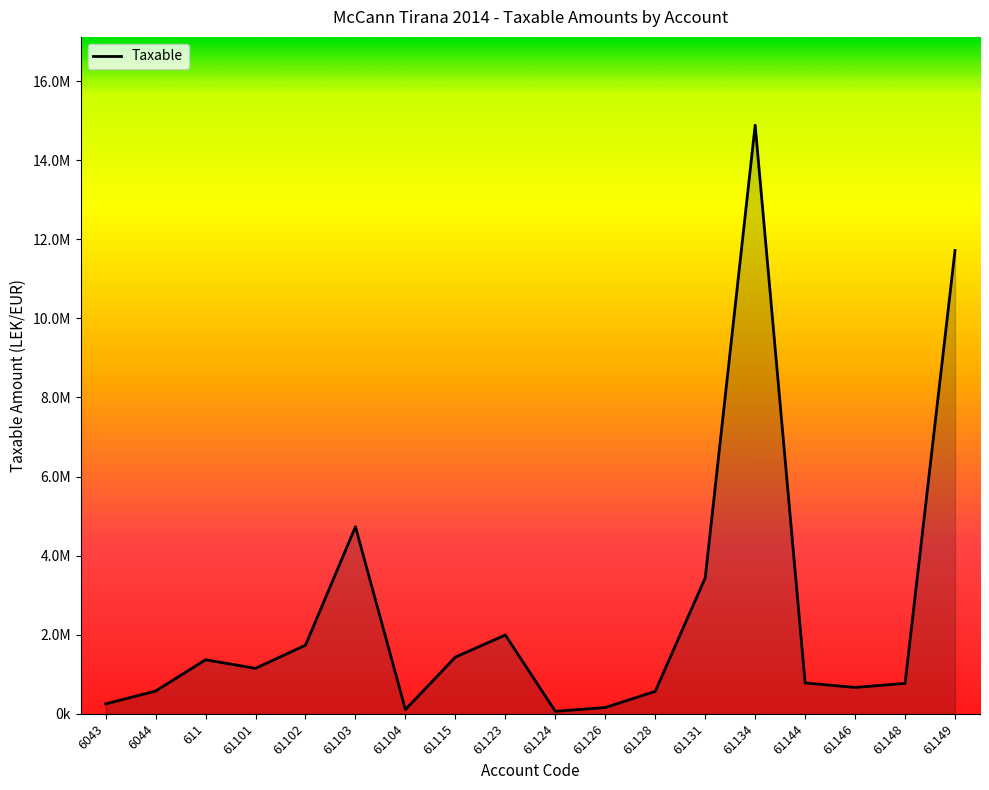

Does the chart have visible grid lines?

No